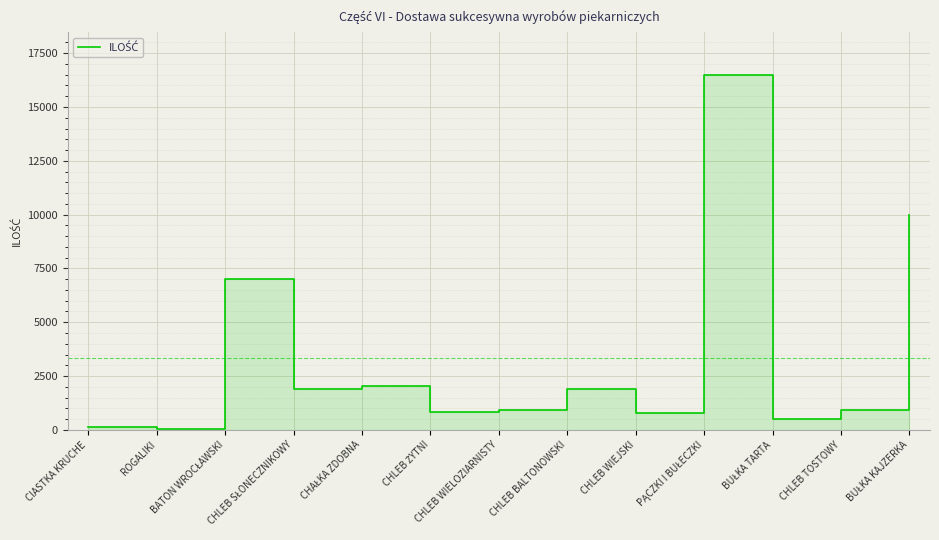

What is the change in value from CHLEB BALTONOWSKI to CHLEB TOSTOWY?

-1000